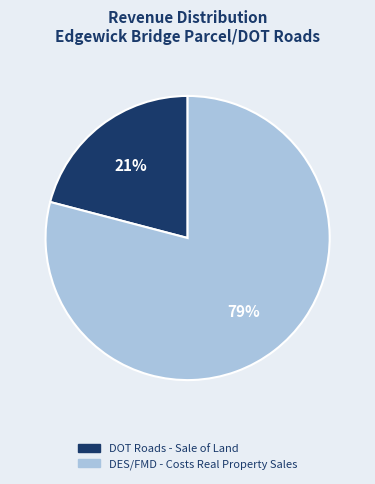

To the nearest percent, what percentage of the pie is DES/FMD - Costs Real Property Sales?

79%